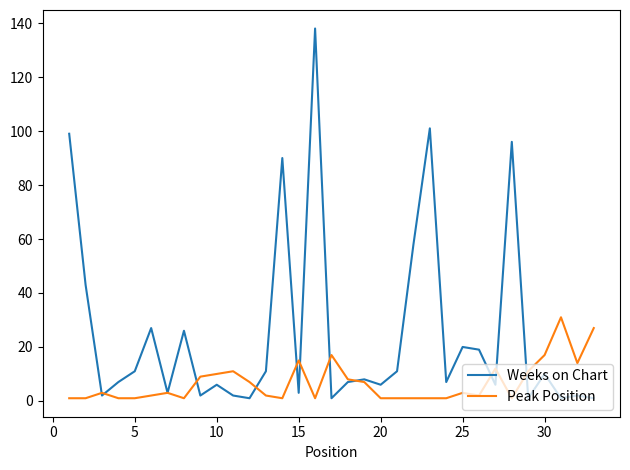

Which series has the largest total across all categories?

Weeks on Chart